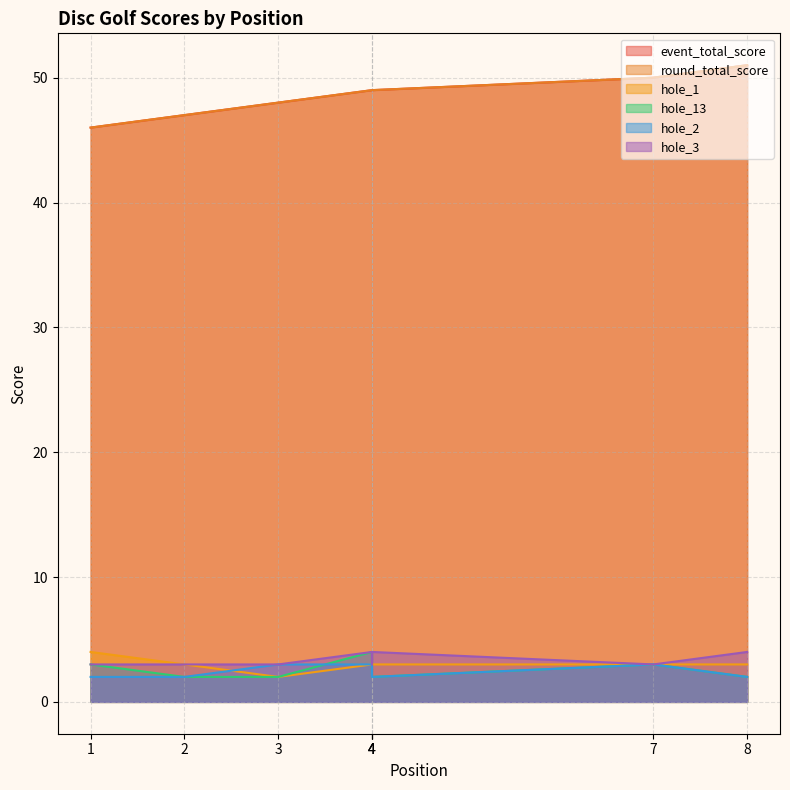

What is the value of the hole_2 point at the 8th from the left?

2